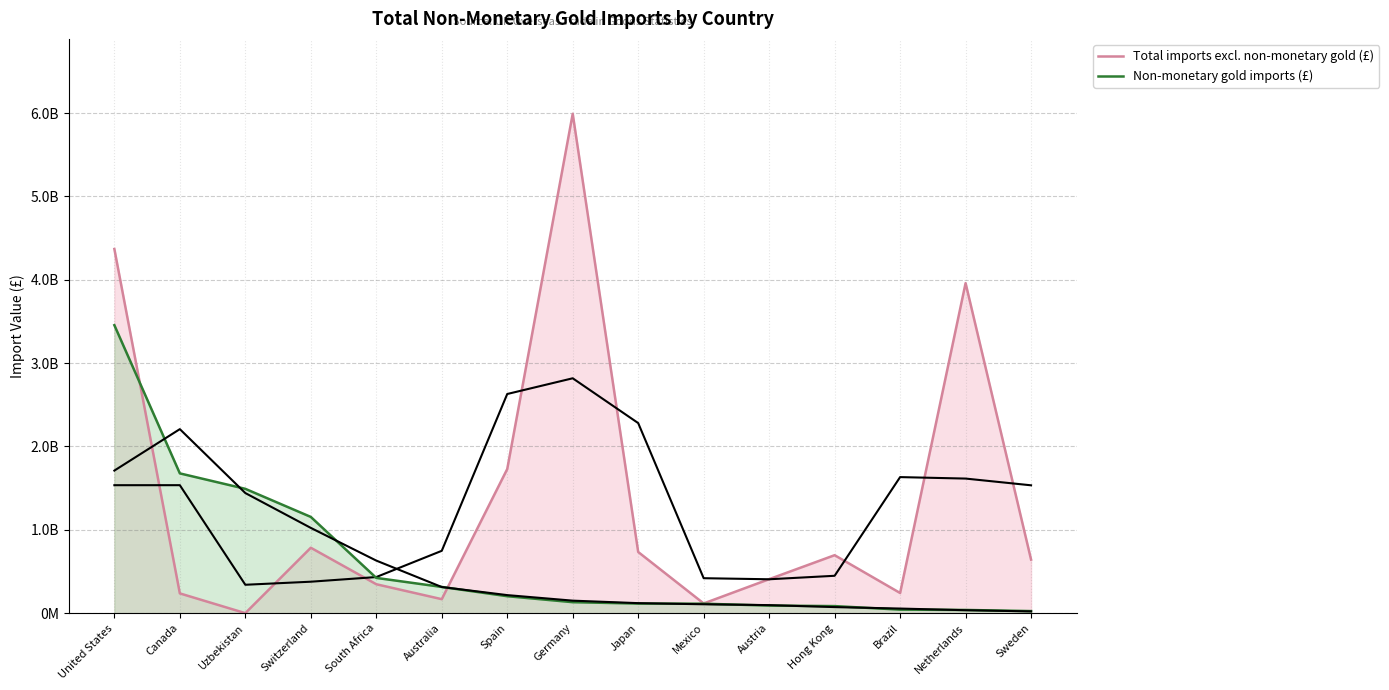

How many values in the Non-monetary gold imports (£) series are below 131925685?

7